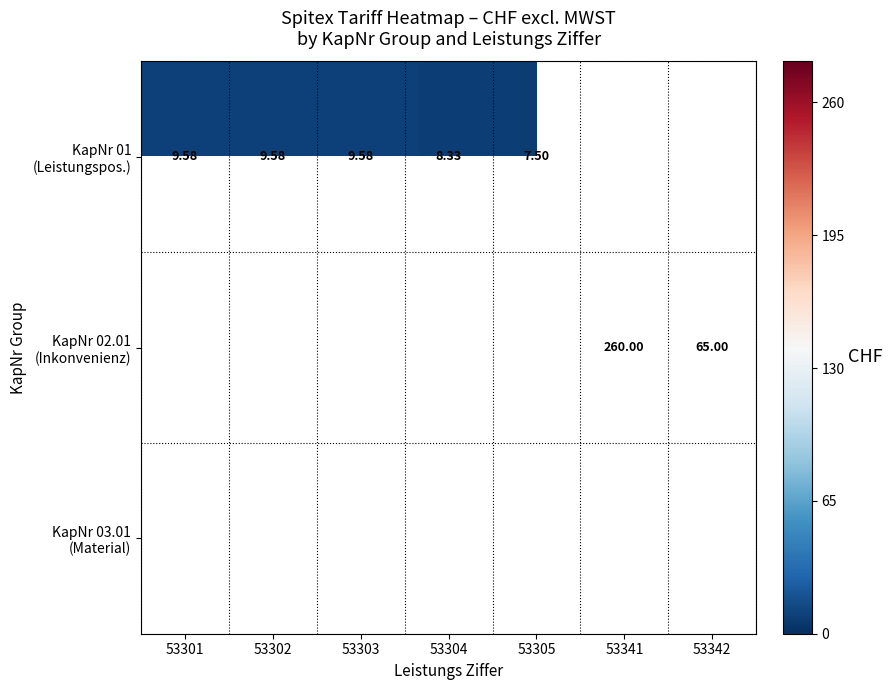

At how many categories does at least one series exceed 10?

2